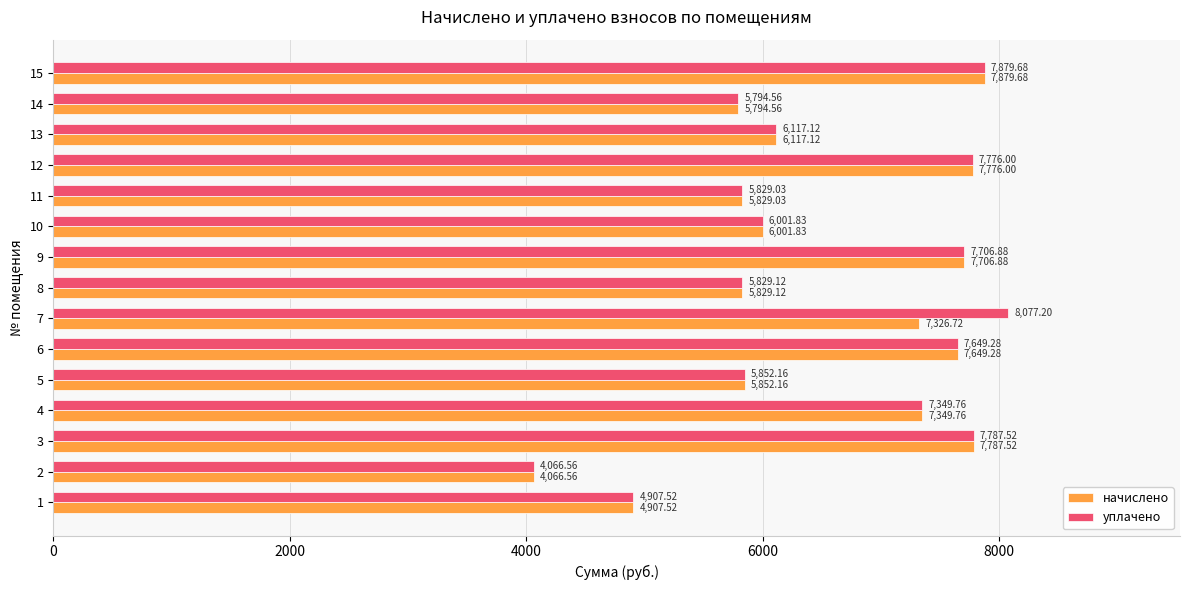

Rank the categories by уплачено value from highest to lowest.

7, 15, 3, 12, 9, 6, 4, 13, 10, 5, 8, 11, 14, 1, 2